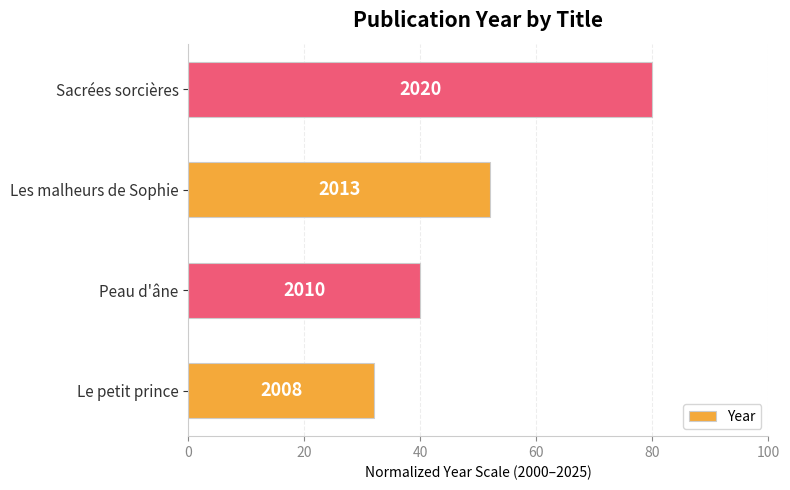

Are the bars horizontal?

Yes